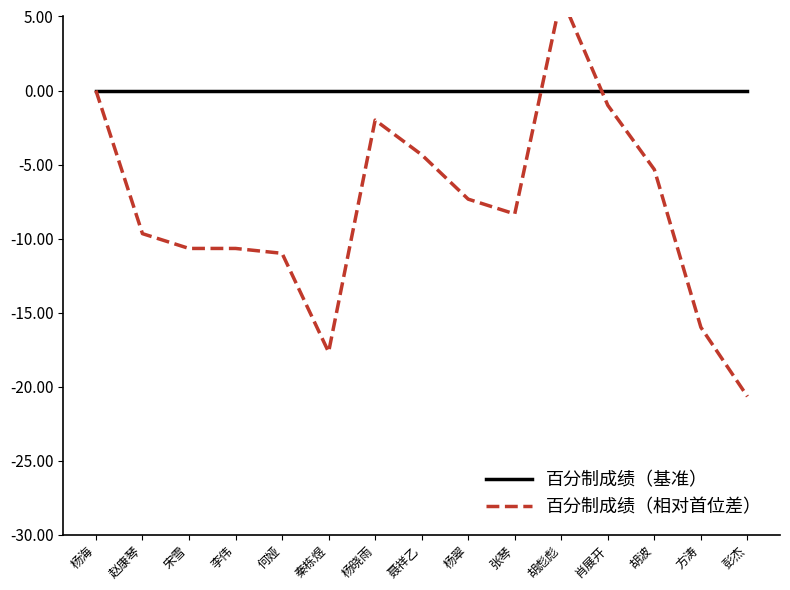

Where do 百分制成绩（相对首位差） and 百分制成绩（基准） first cross each other?

张琴 and 胡彪彪